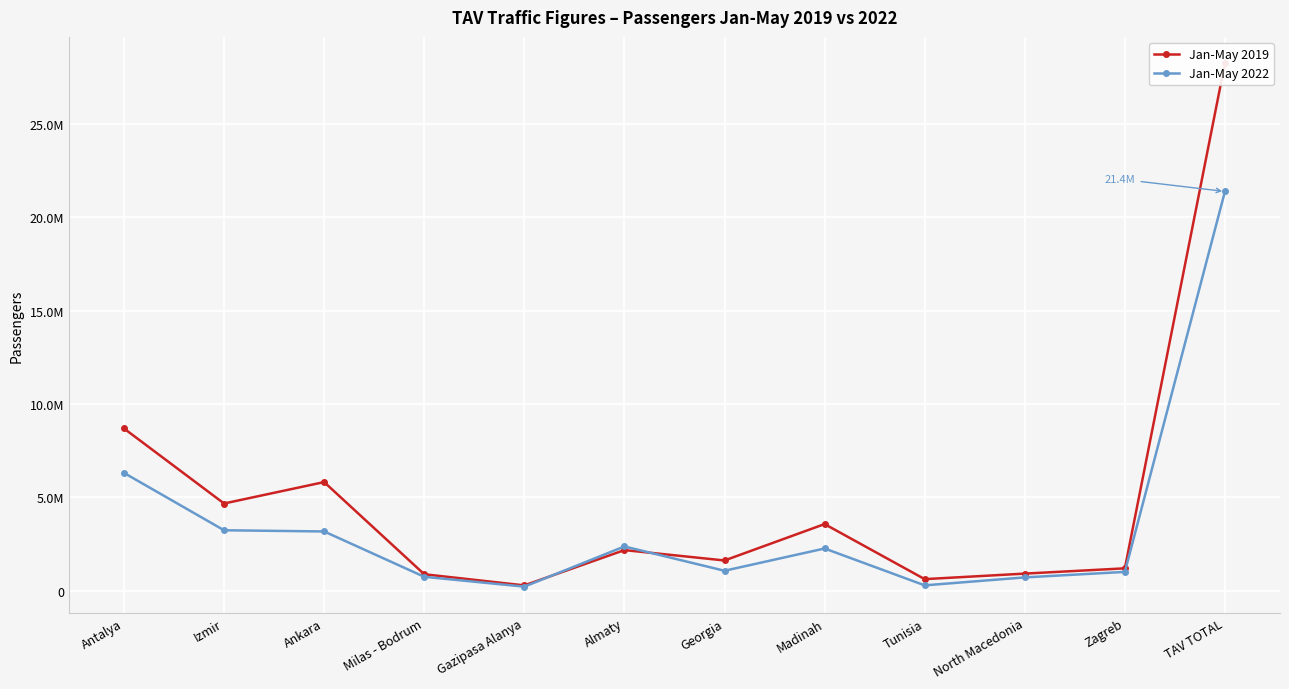

Is this an area chart (filled region under the line)?

No